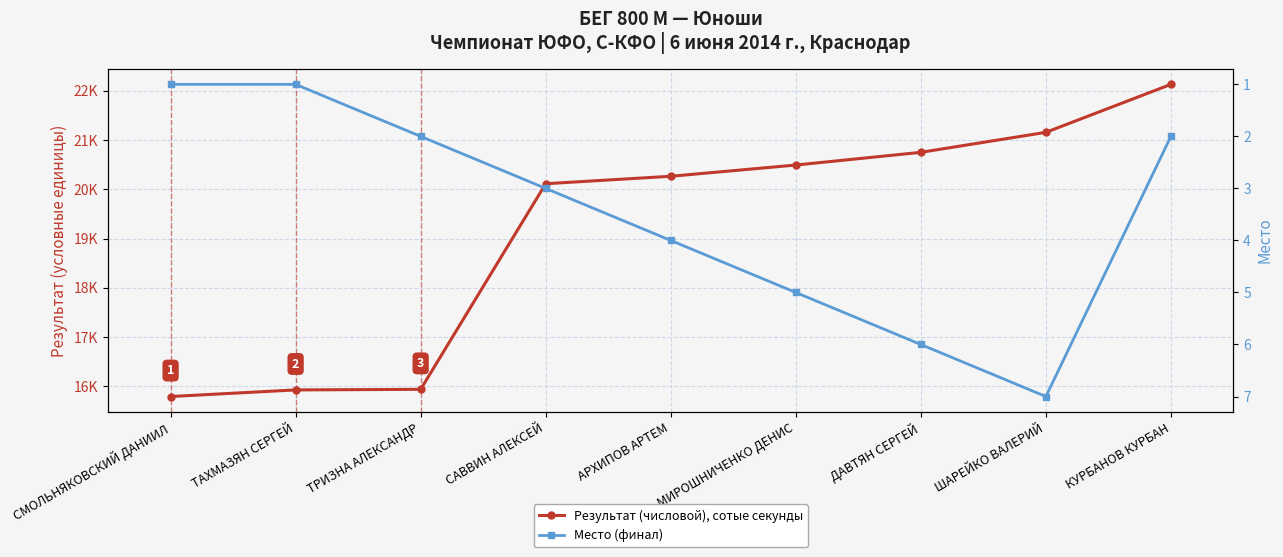

Where is the first local maximum for Место (финал)?

ШАРЕЙКО ВАЛЕРИЙ